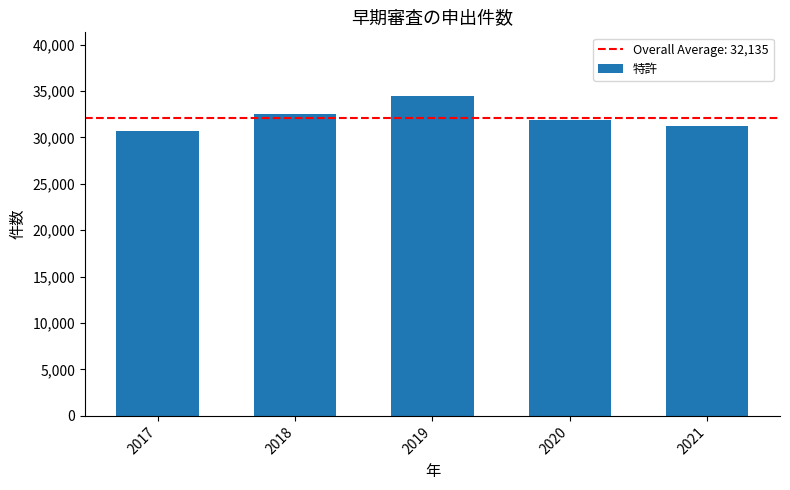

What value does the data have at 2017?

30641